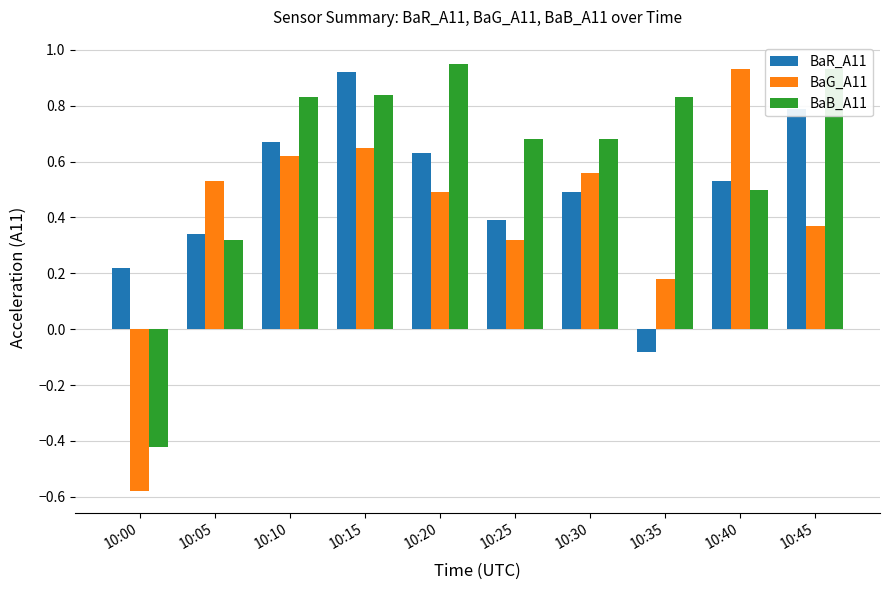

At which label does BaG_A11 reach its minimum?

10:00